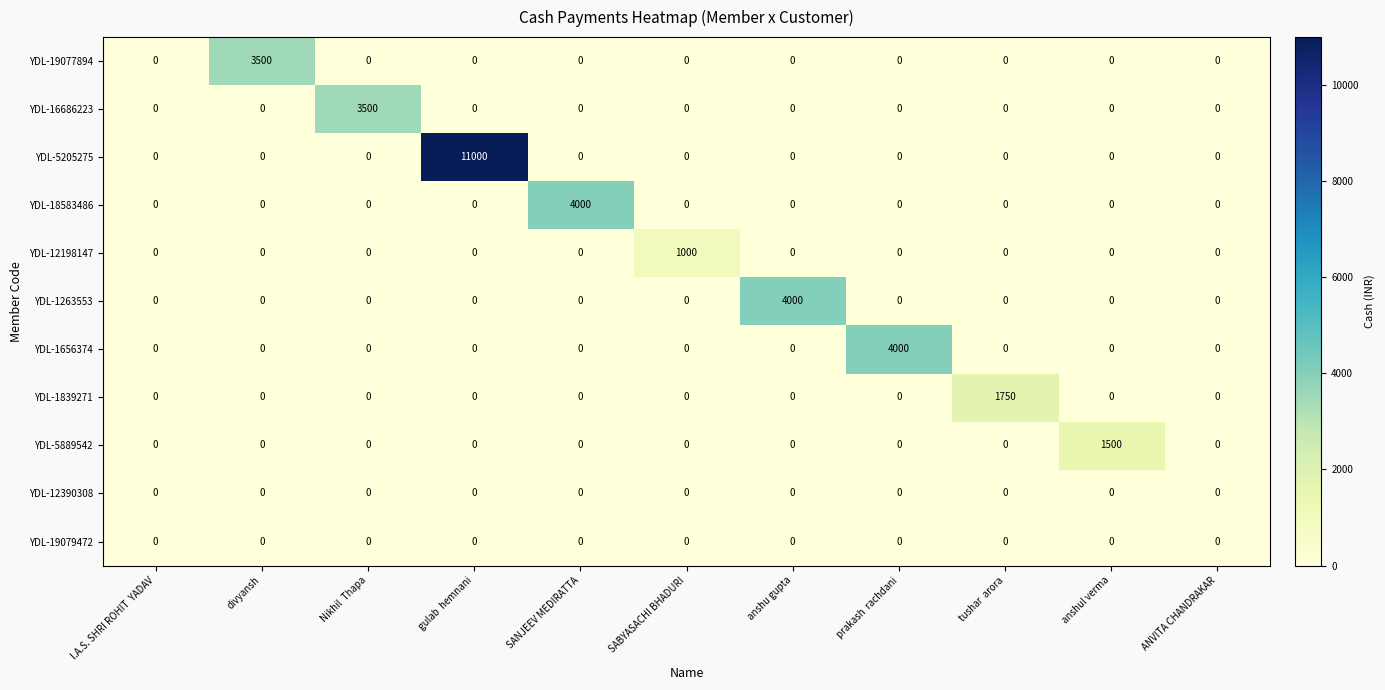

How many positive values does the YDL-1656374 series have?

1